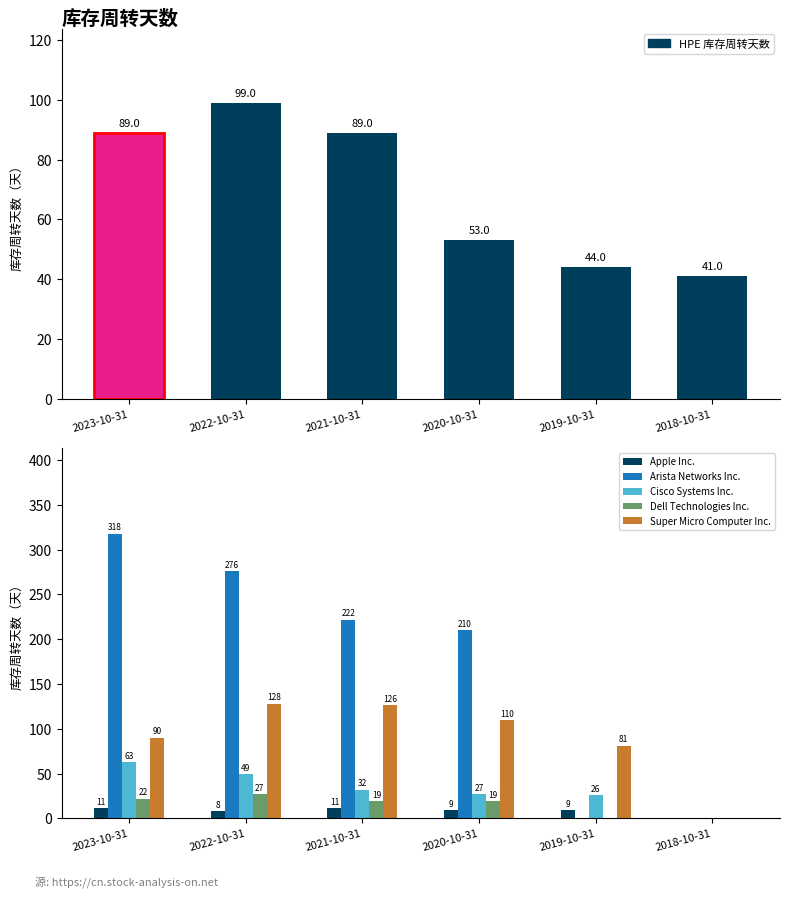

At how many categories does at least one series exceed 286?

1